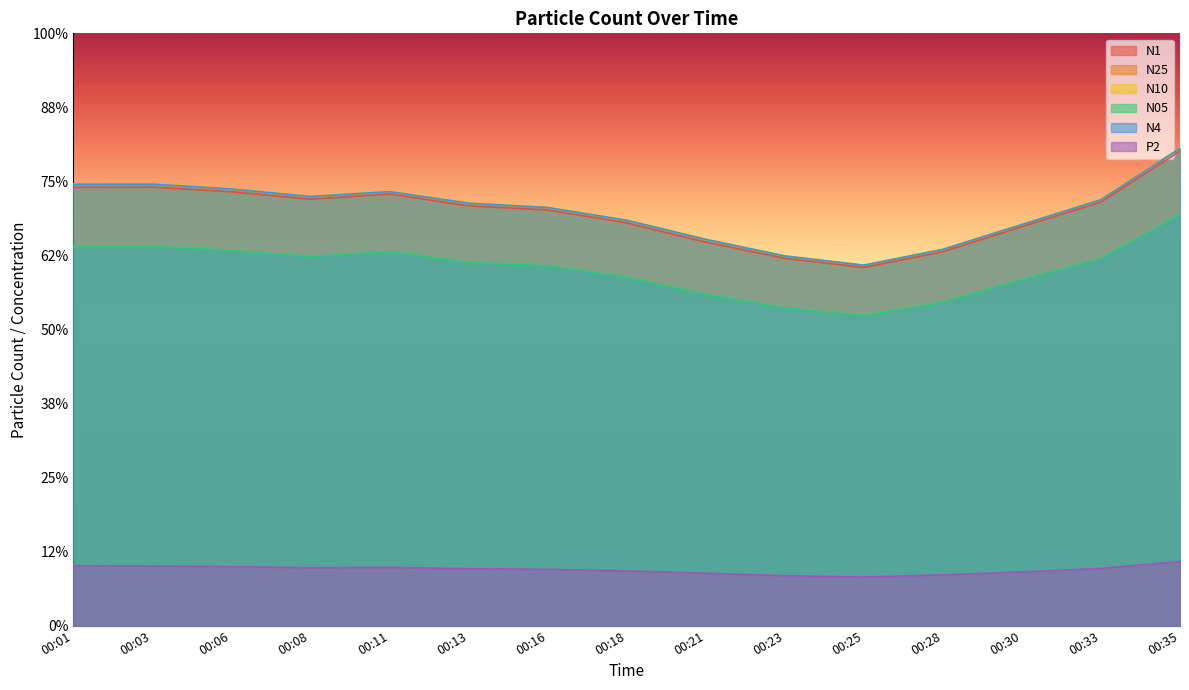

True or false: N25 and N4 cross at least once.

False